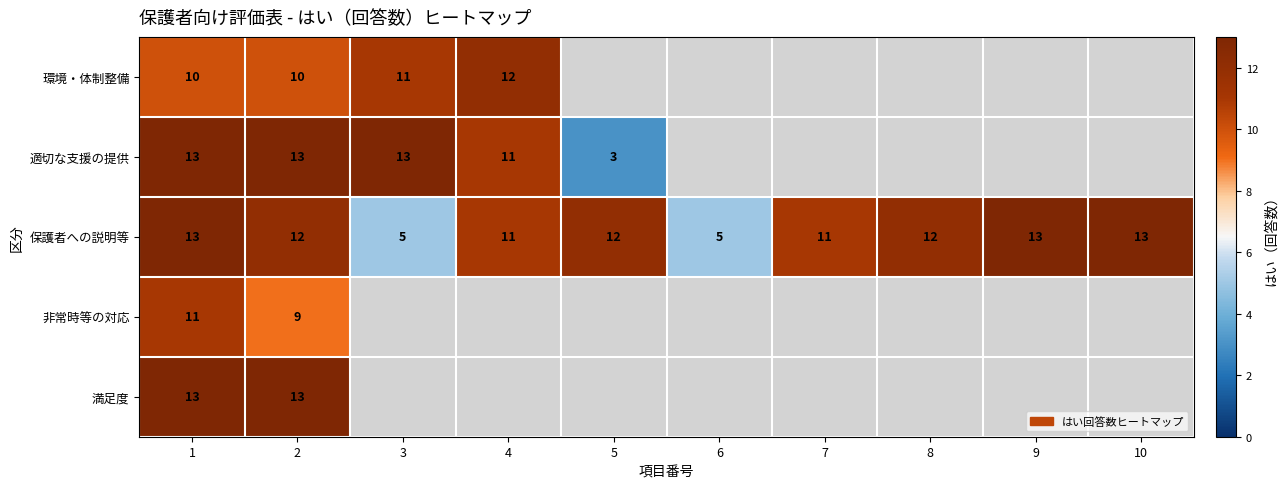

What is the sum of all 保護者への説明等 values?

107